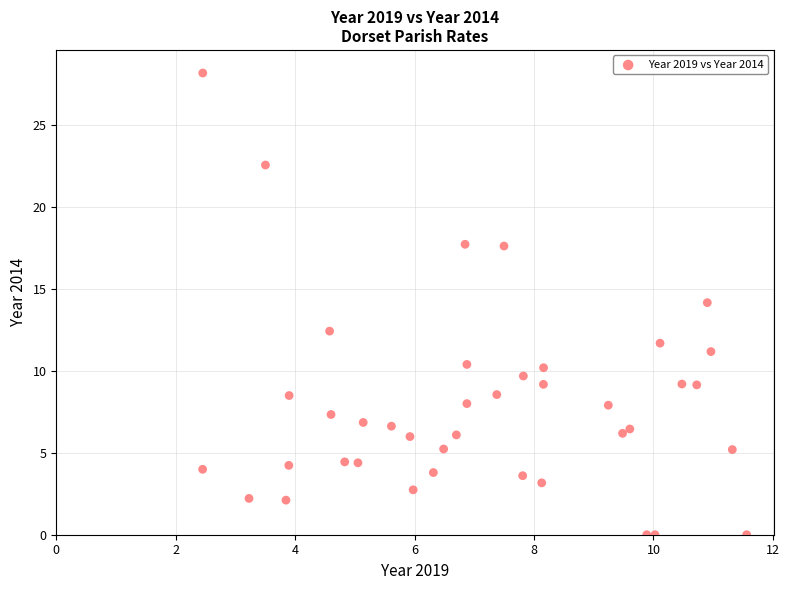

What is the range of X values (max minus min)?

9.1